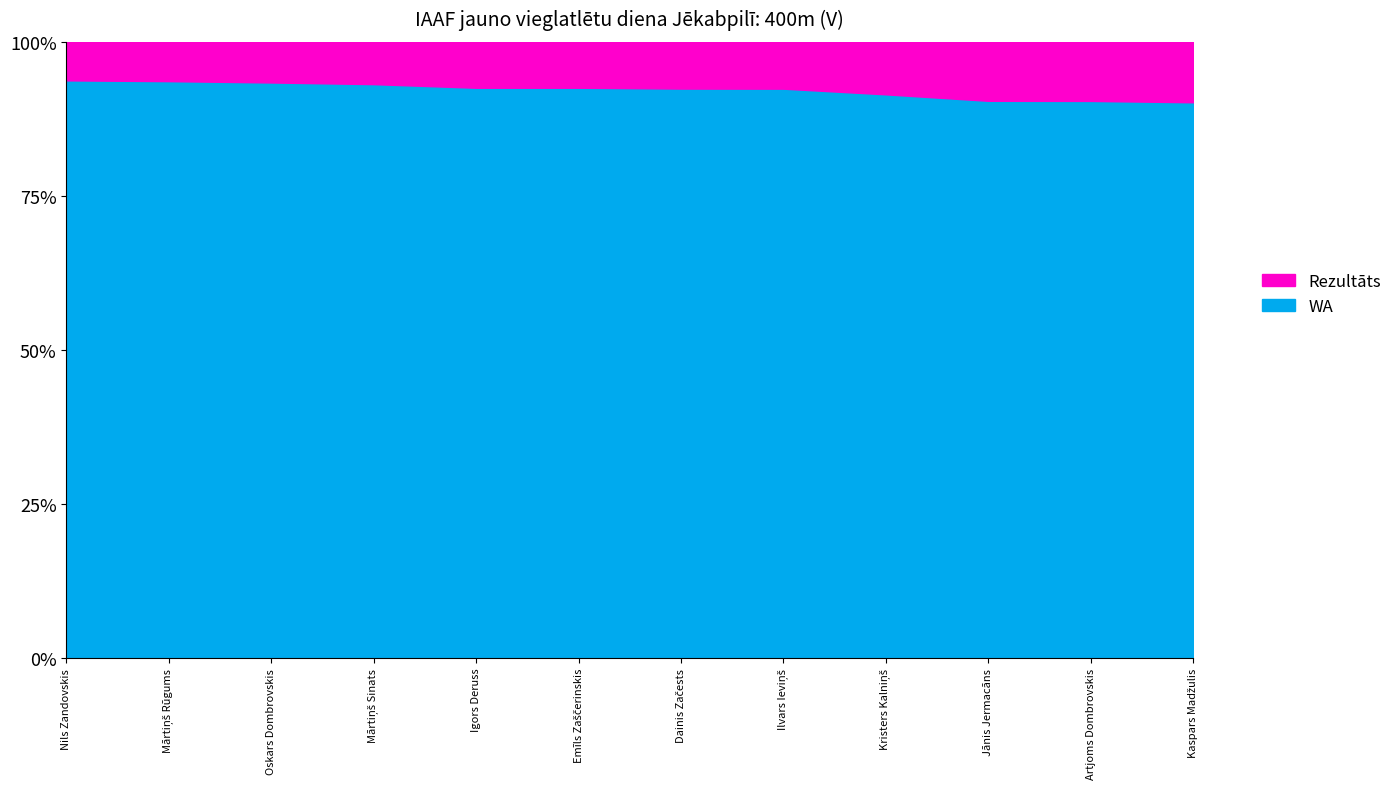

List the labels in order of value, largest first.

Nils Zandovskis, Mārtiņš Rūgums, Oskars Dombrovskis, Mārtiņš Sinats, Igors Deruss, Emīls Zaščerinskis, Dainis Začests, Ilvars Ieviņš, Kristers Kalniņš, Jānis Jermacāns, Artjoms Dombrovskis, Kaspars Madžulis